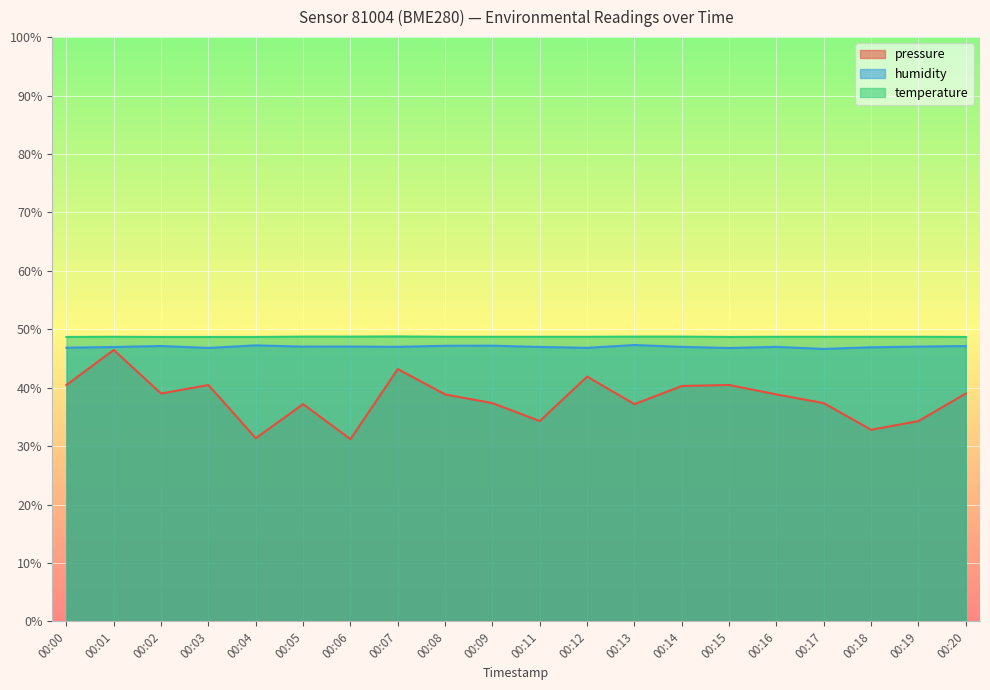

What is the value of the temperature point at the 16th from the left?

48.7